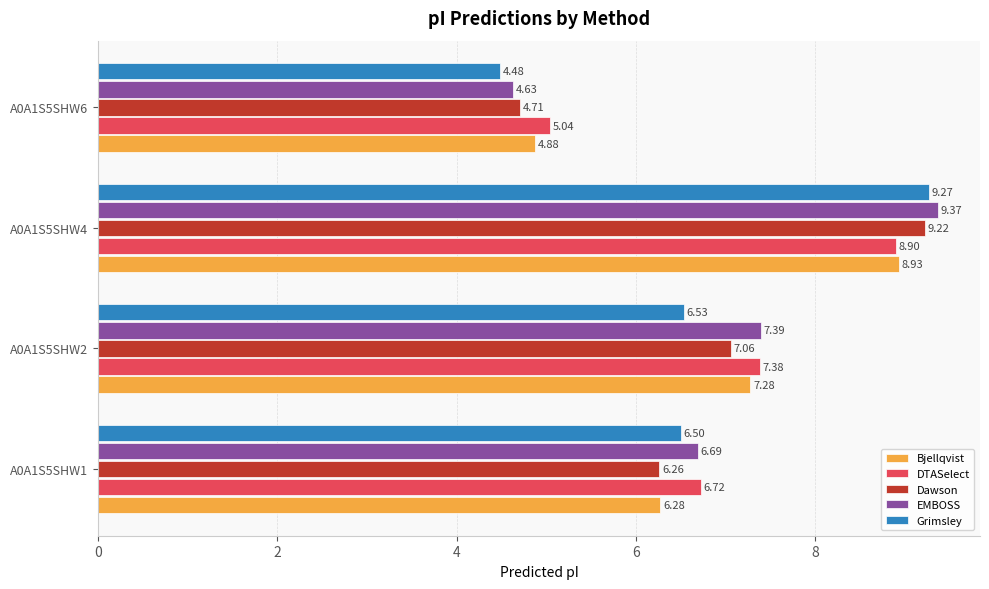

Is the value of DTASelect at A0A1S5SHW4 greater than the value of Bjellqvist at A0A1S5SHW6?

Yes